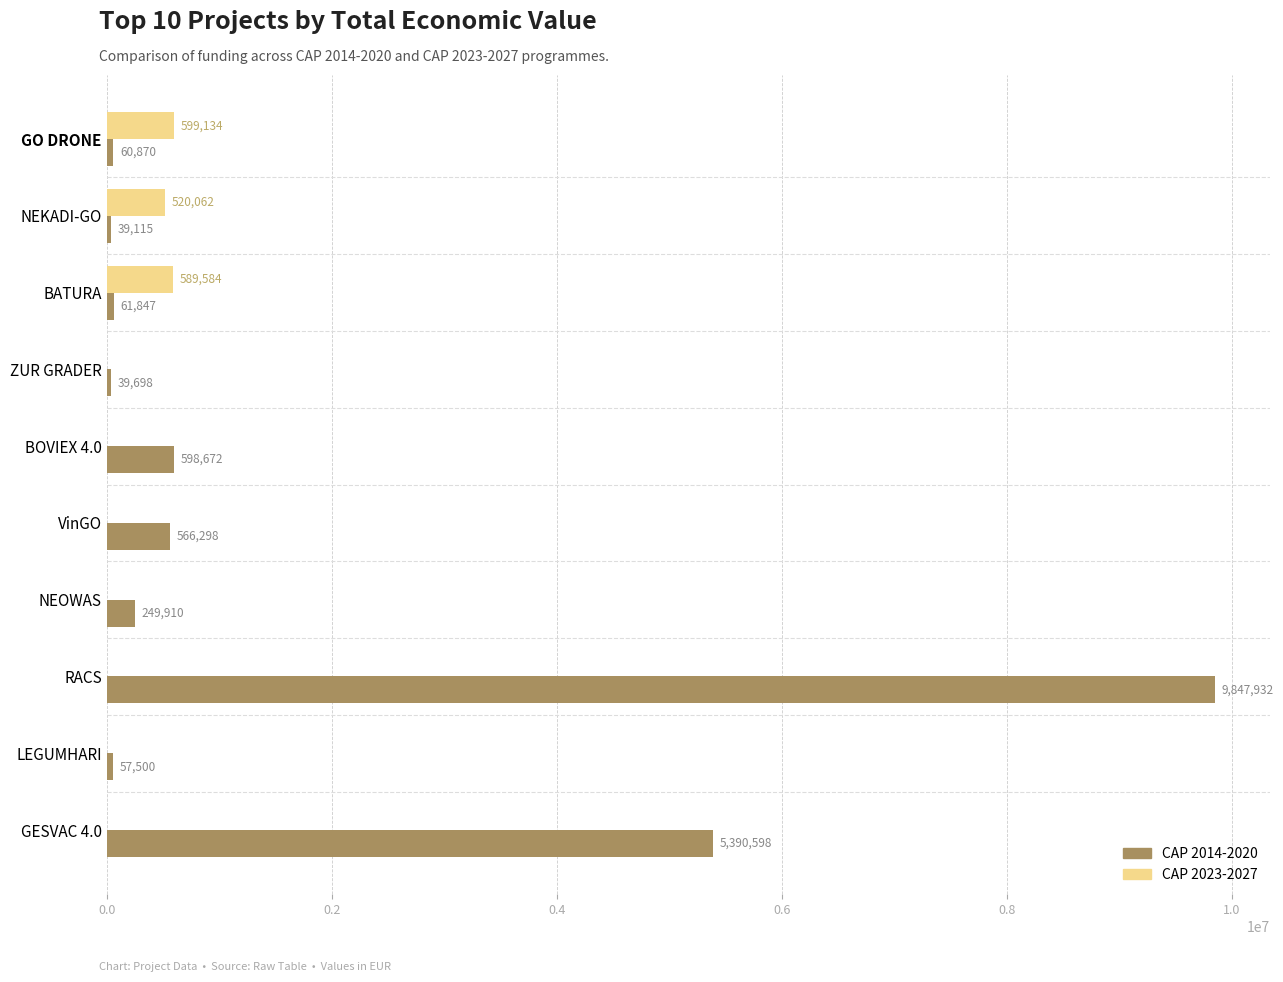

Between NEKADI-GO and LEGUMHARI, which series saw the biggest shift?

CAP 2023-2027